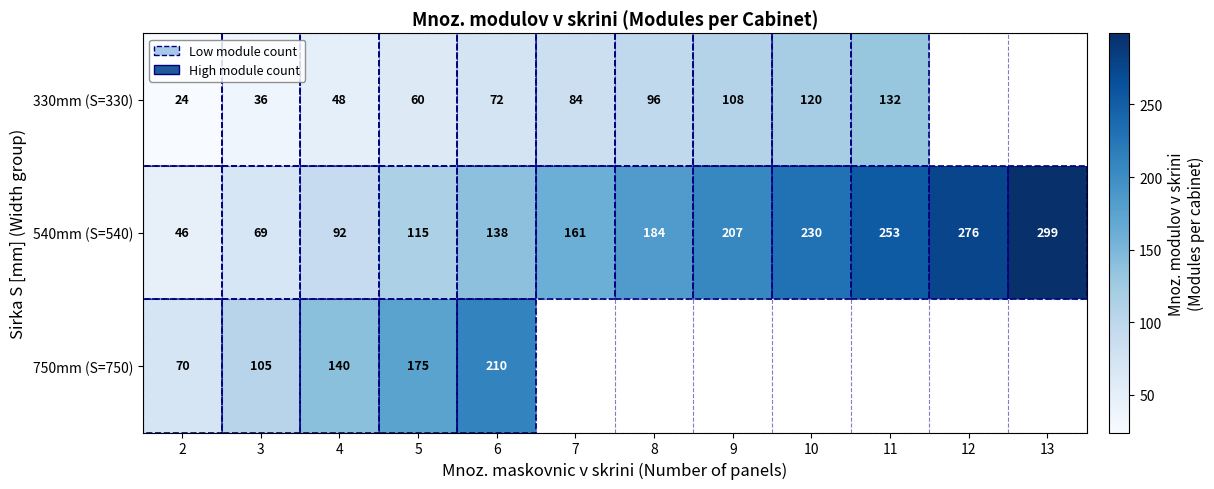

Is it true that 540mm (S=540) equals 55 at 6?

False